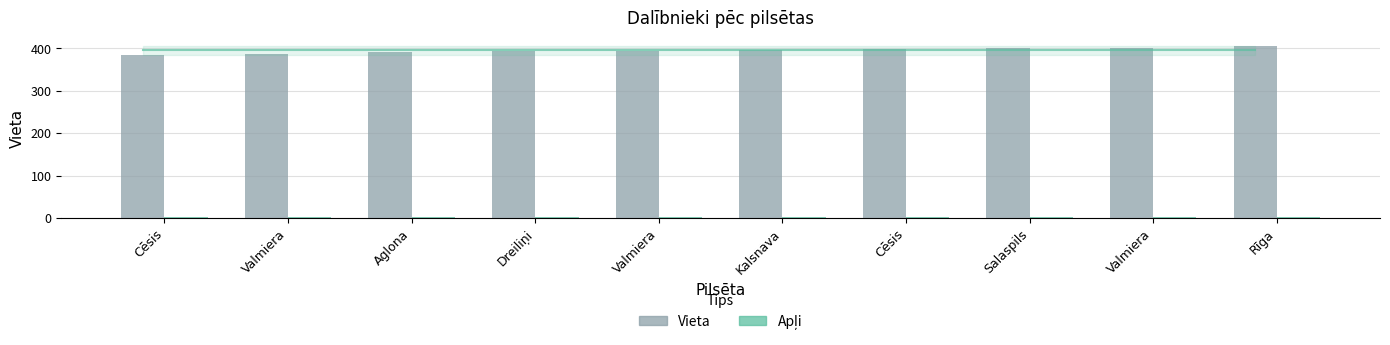

Count the number of data series in this chart.

2